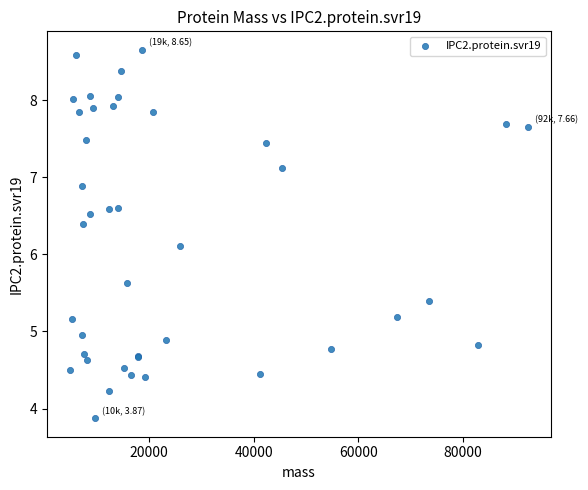

What Y value in the scatter plot is closest to 6?

6.1